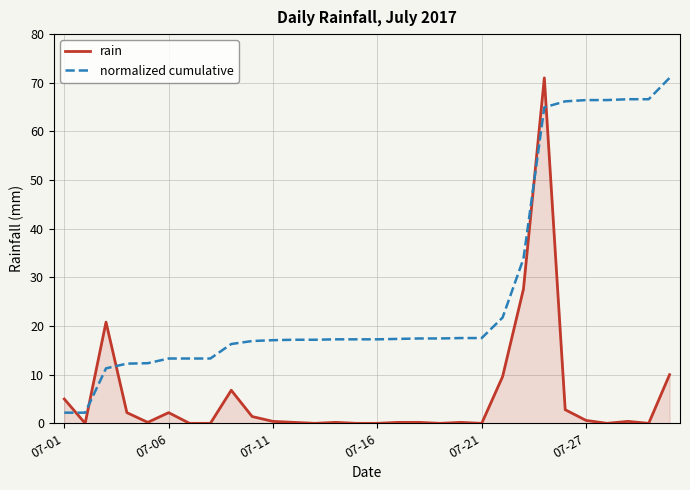

Rank the series by their average value, from lowest to highest.

rain, normalized cumulative